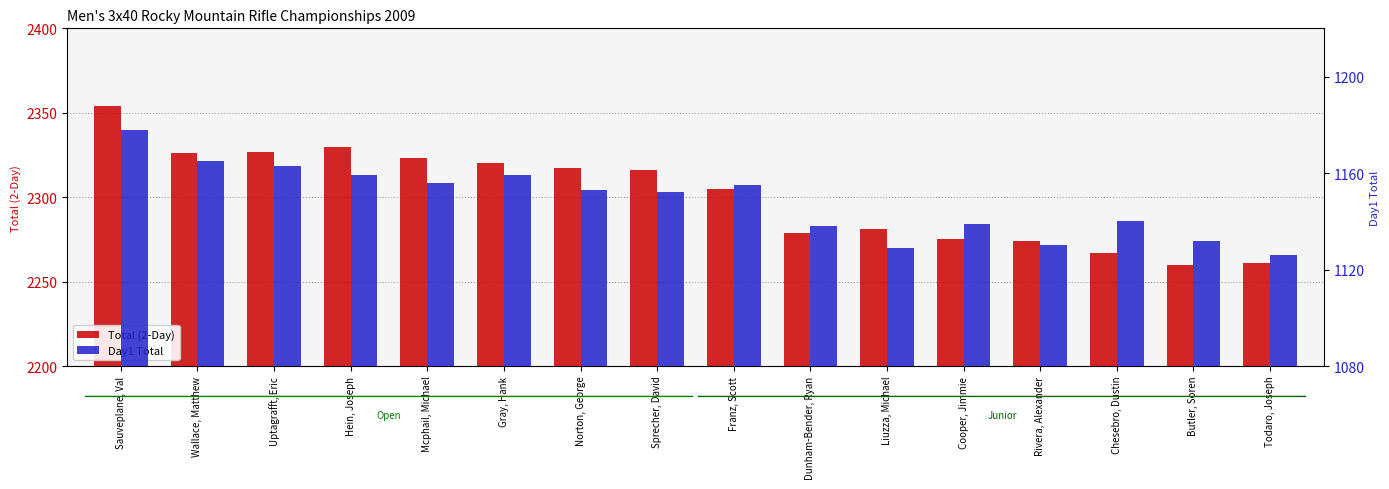

At Sprecher, David, list the series in order from smallest to largest.

Day1 Total, Total (2-Day)